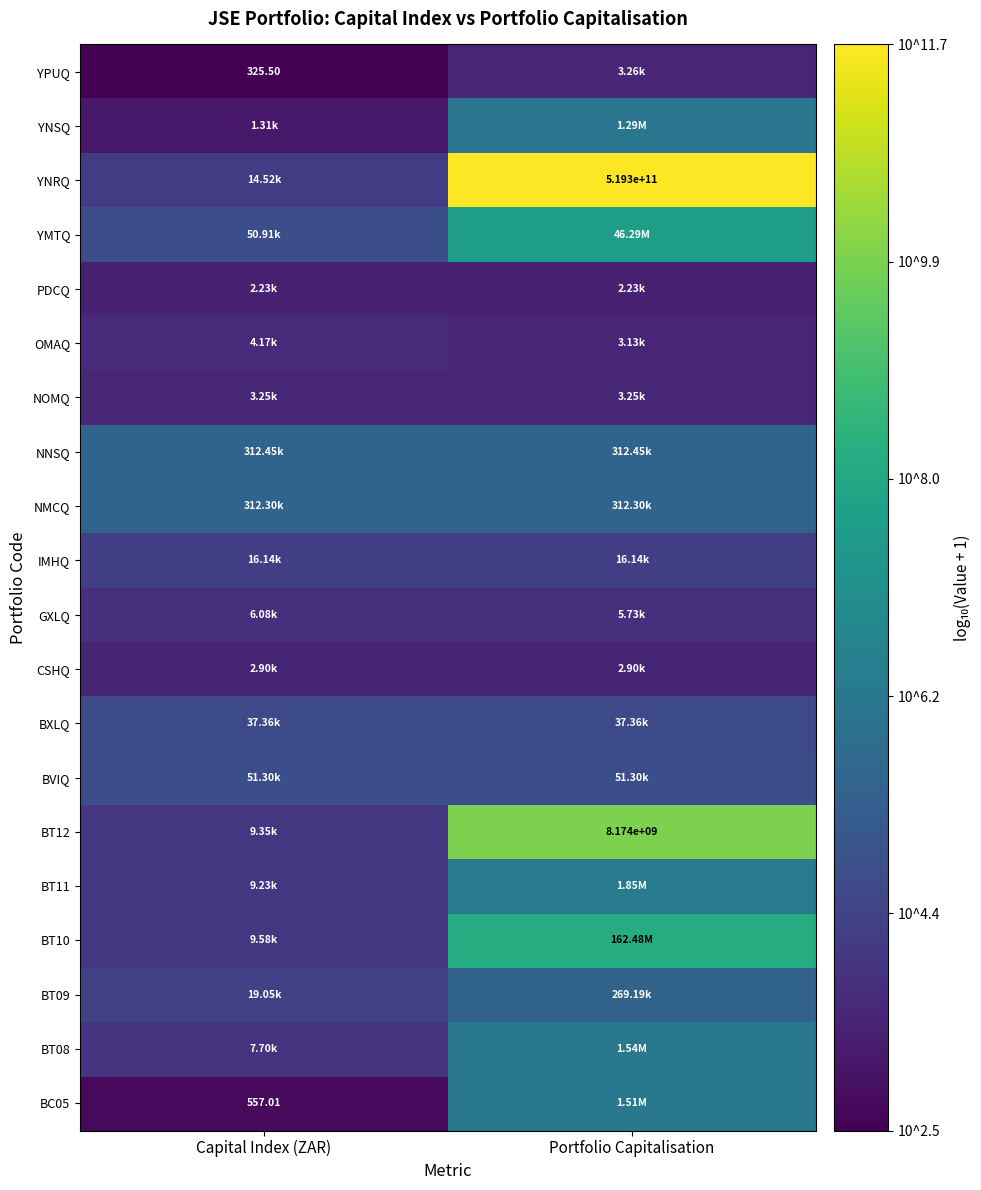

Which category has the lowest value across all series?

Capital Index (ZAR)